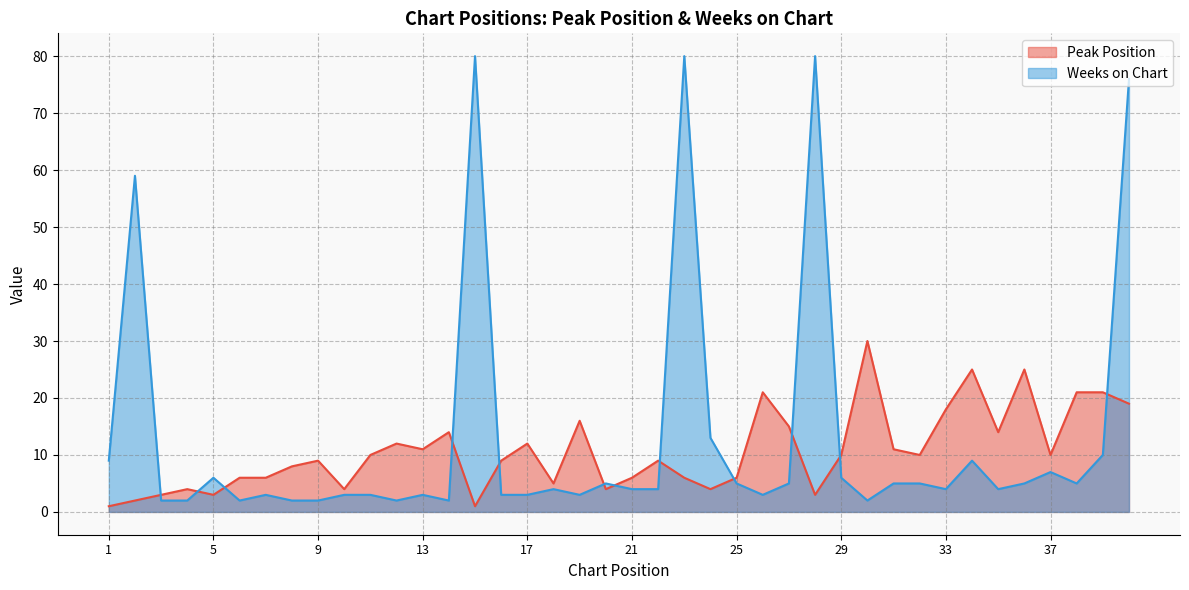

Rank the series by their maximum value, from lowest to highest.

Peak Position, Weeks on Chart